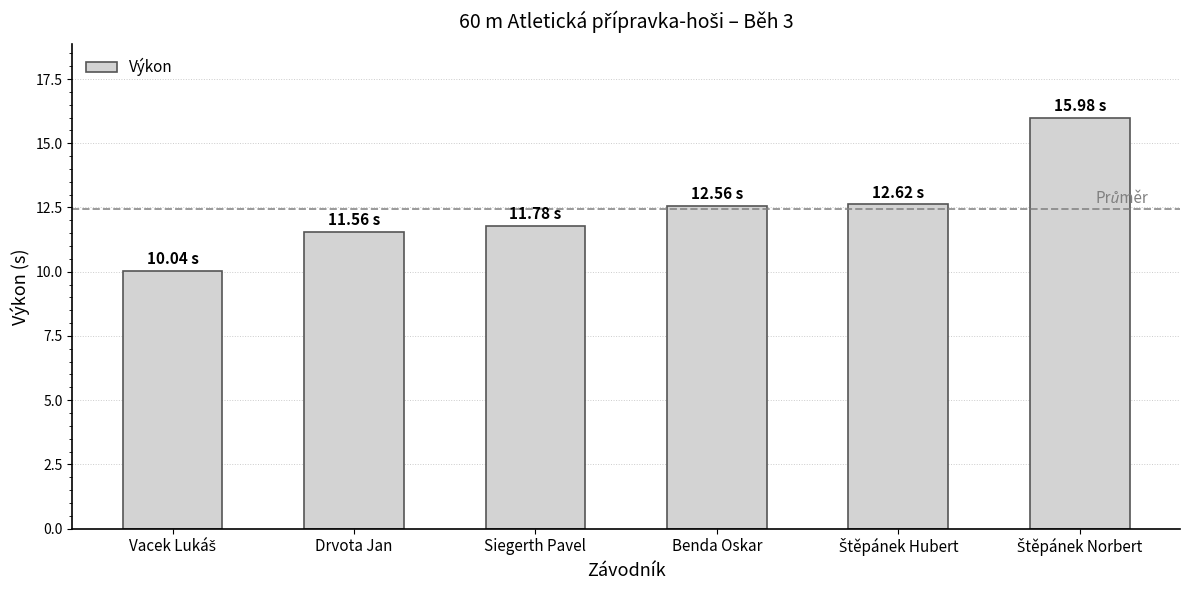

Count the number of categories in the chart.

6